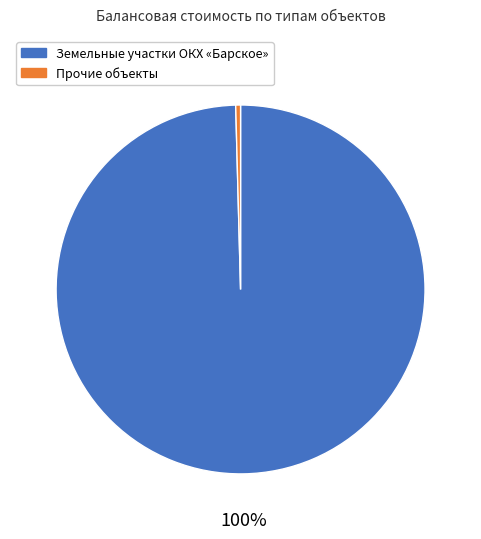

Is there a majority slice in this chart?

Yes